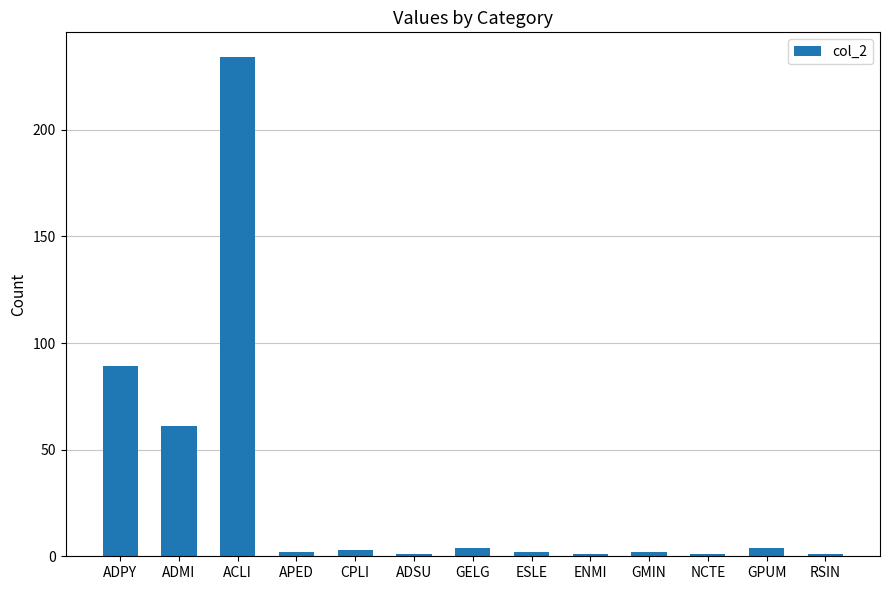

What is the minimum value shown in the chart?

1